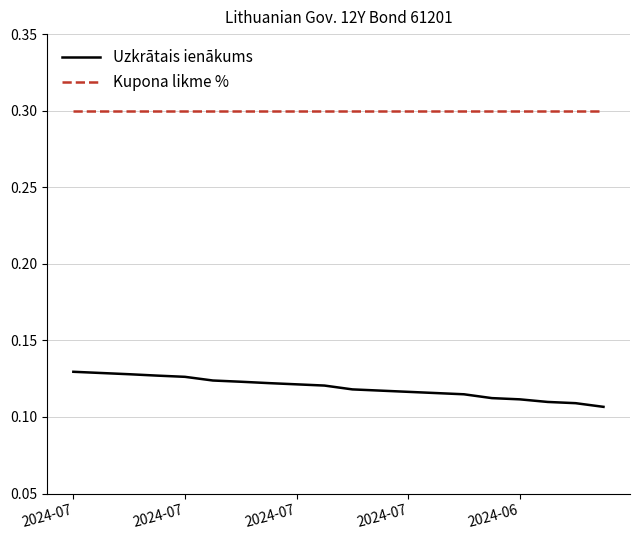

What is the greatest value displayed?

0.3